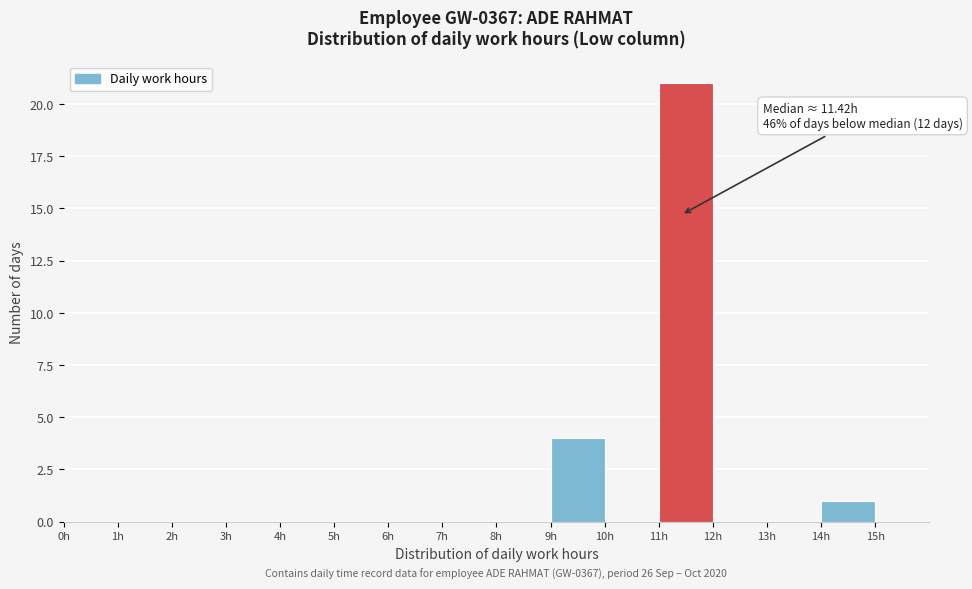

Which range on the x-axis has the tallest bar?

11 to 12